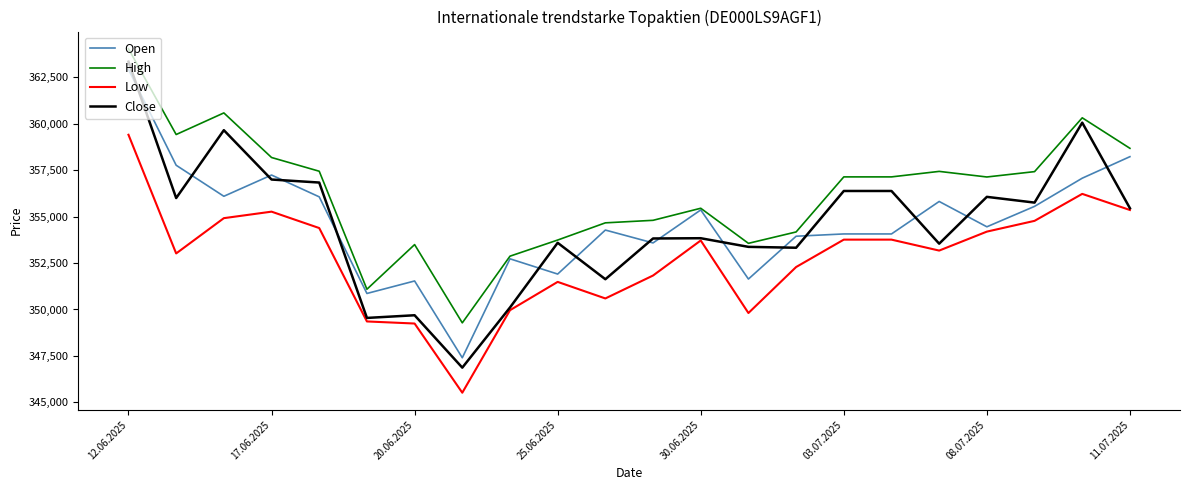

Which series has the largest total across all categories?

High